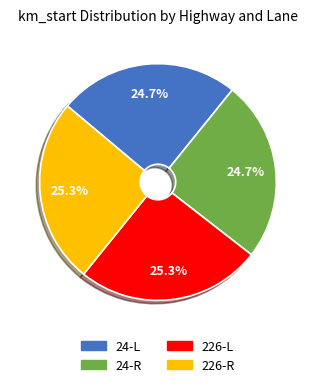

How much of the chart is everything except 226-L?

74.7%